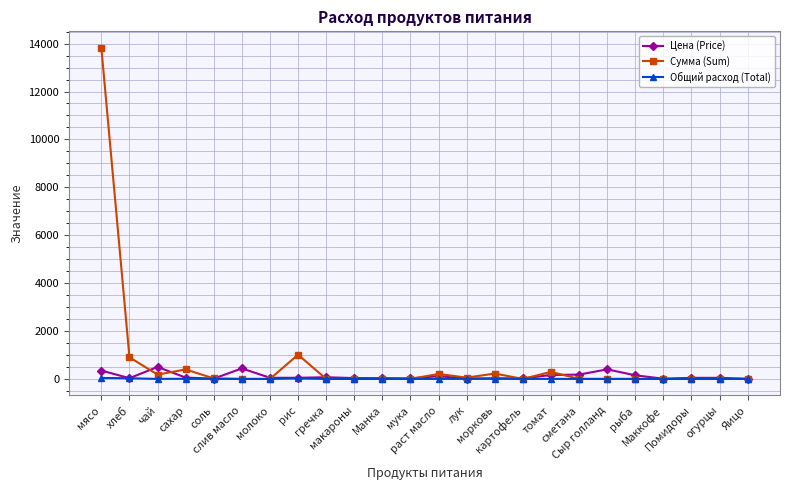

What position from the right is соль?

20